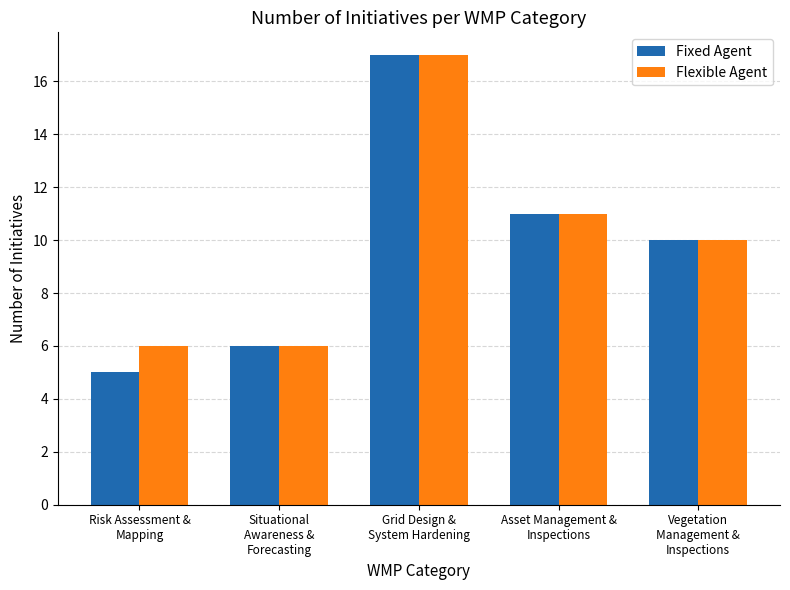

The value of Fixed Agent at Vegetation
Management &
Inspections is 15. True or false?

False